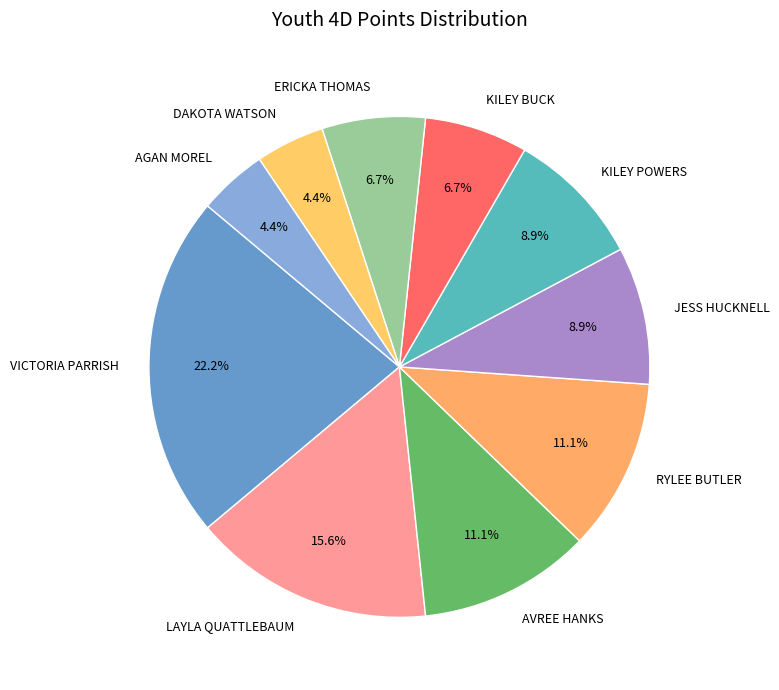

Does AVREE HANKS represent more than half of the total?

No